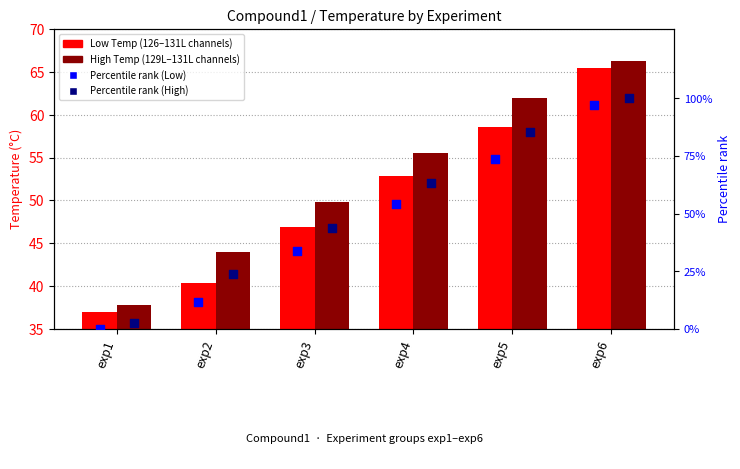

Which series has the largest Y range (max minus min)?

Percentile High Temp